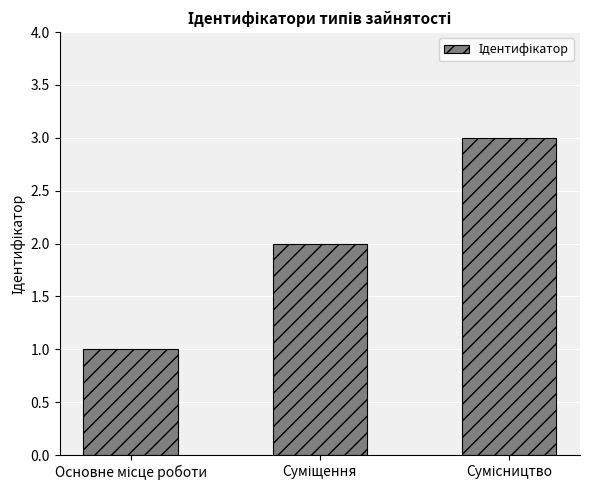

What is the maximum value shown in the chart?

3